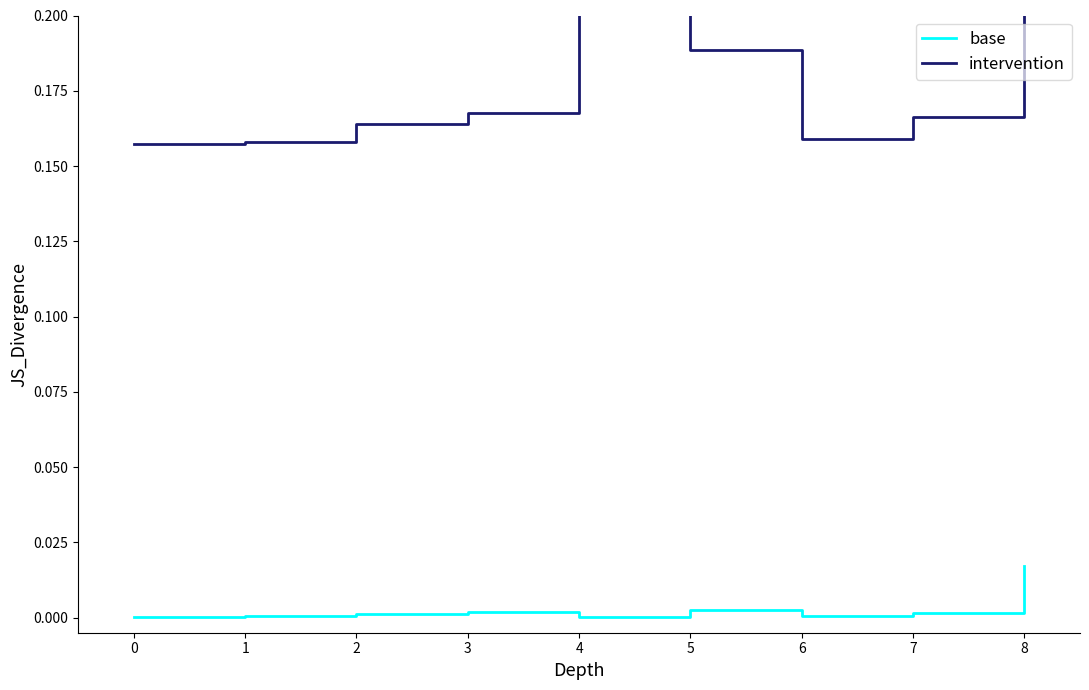

Where is the first local minimum for intervention?

6